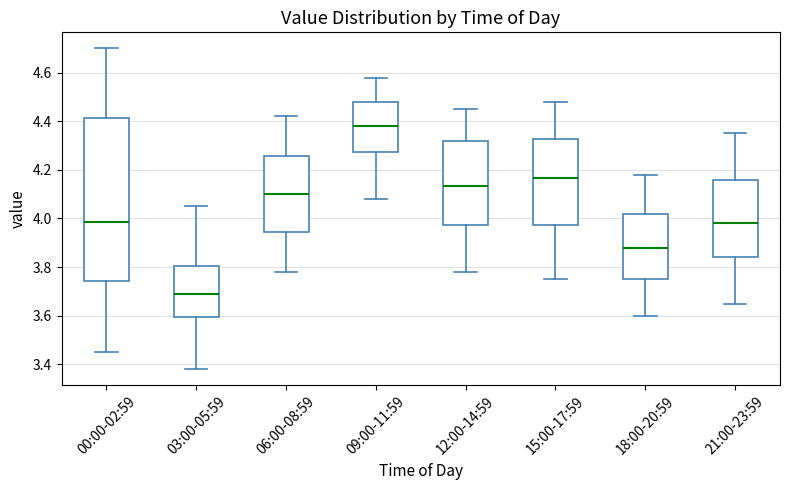

Which box's median line is the lowest?

03:00-05:59